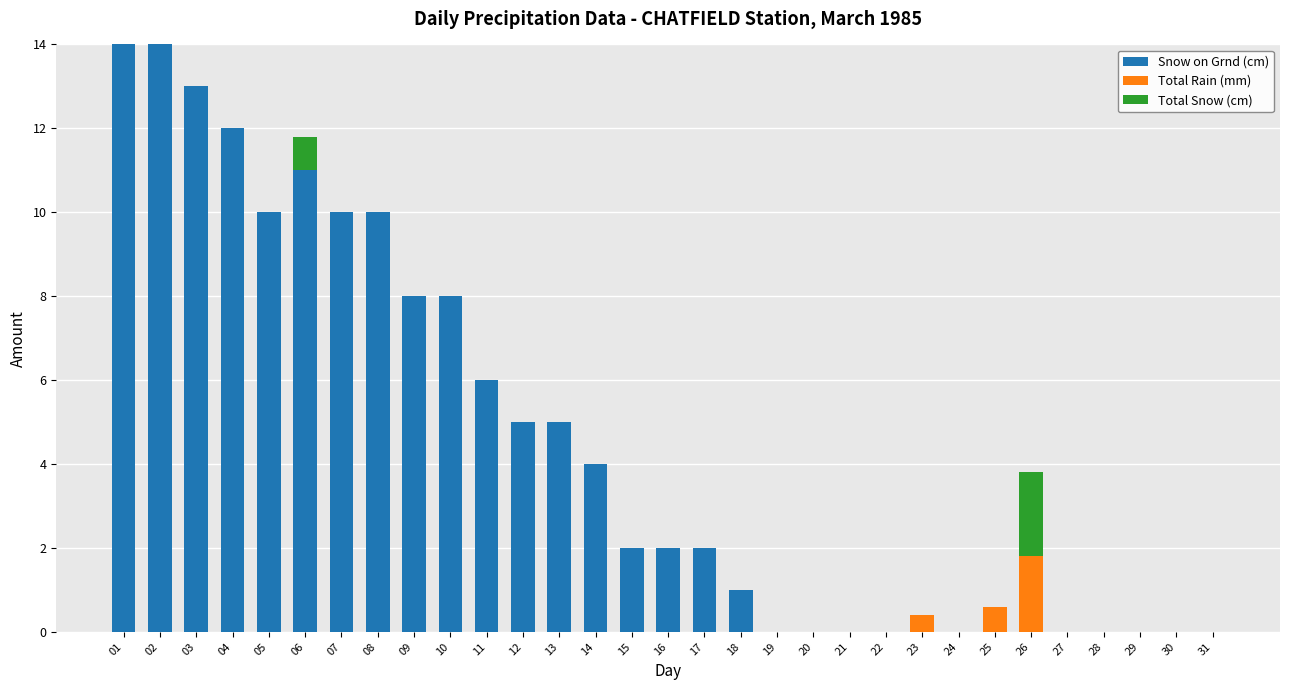

What is the sum of the Snow on Grnd (cm) values at 18 and 28?

1.0